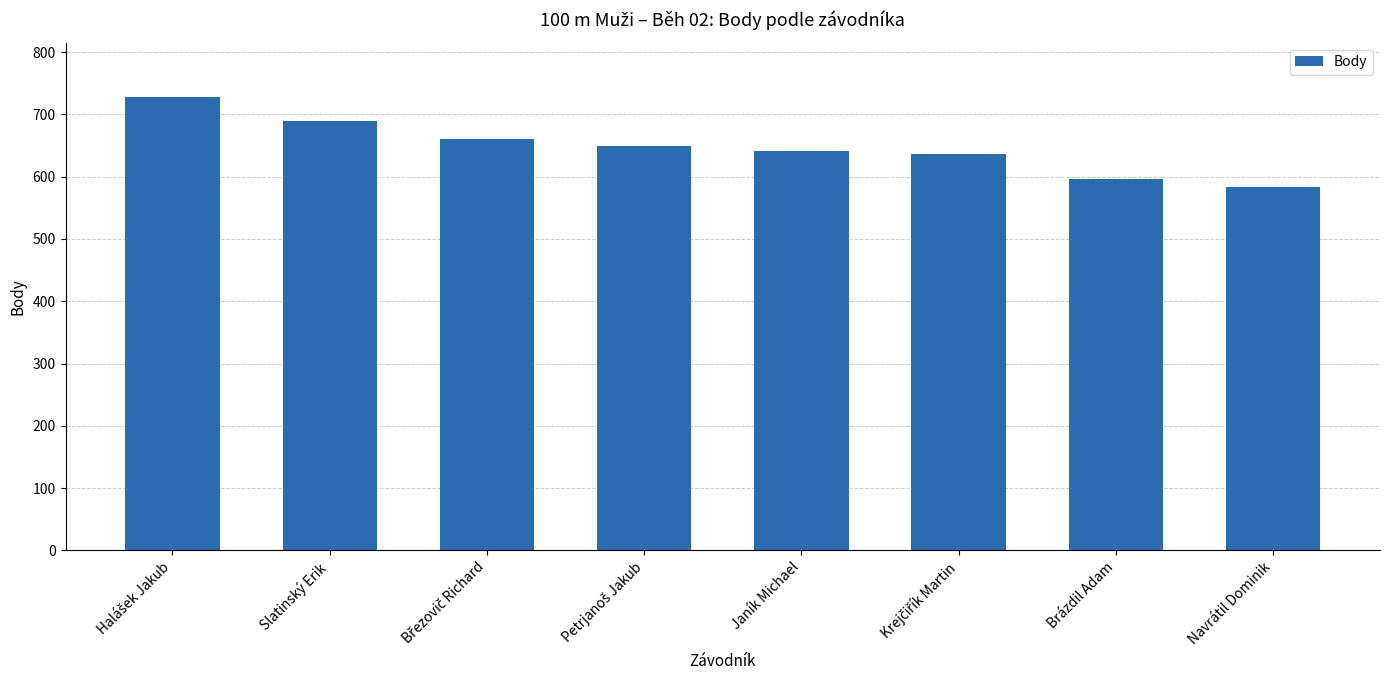

Reading left to right, list all the values displayed in this chart.

728	689	661	649	641	637	597	584